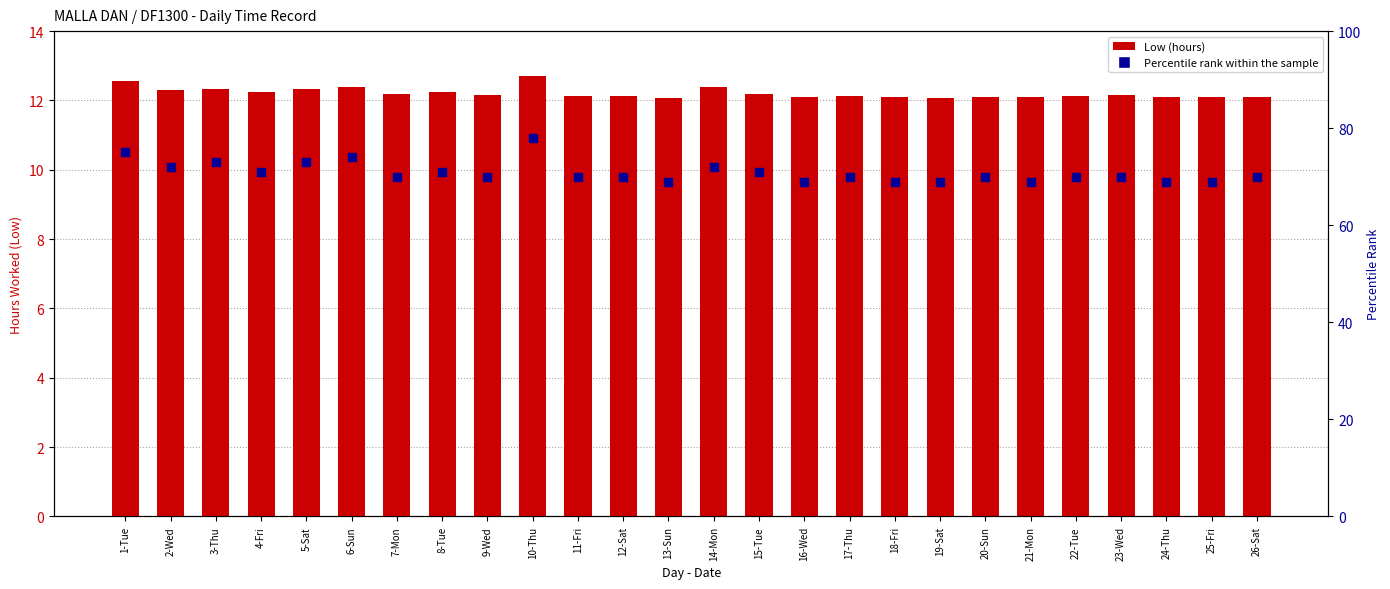

At how many categories does at least one series exceed 29?

26